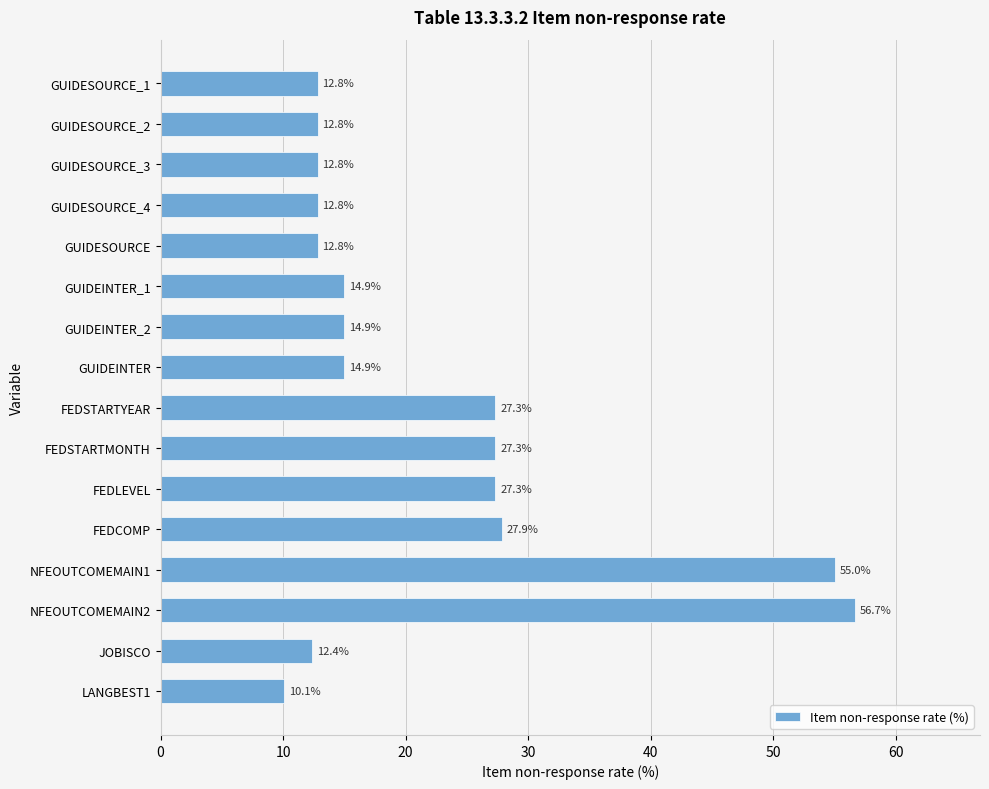

Between NFEOUTCOMEMAIN2 and GUIDESOURCE, which is larger?

NFEOUTCOMEMAIN2